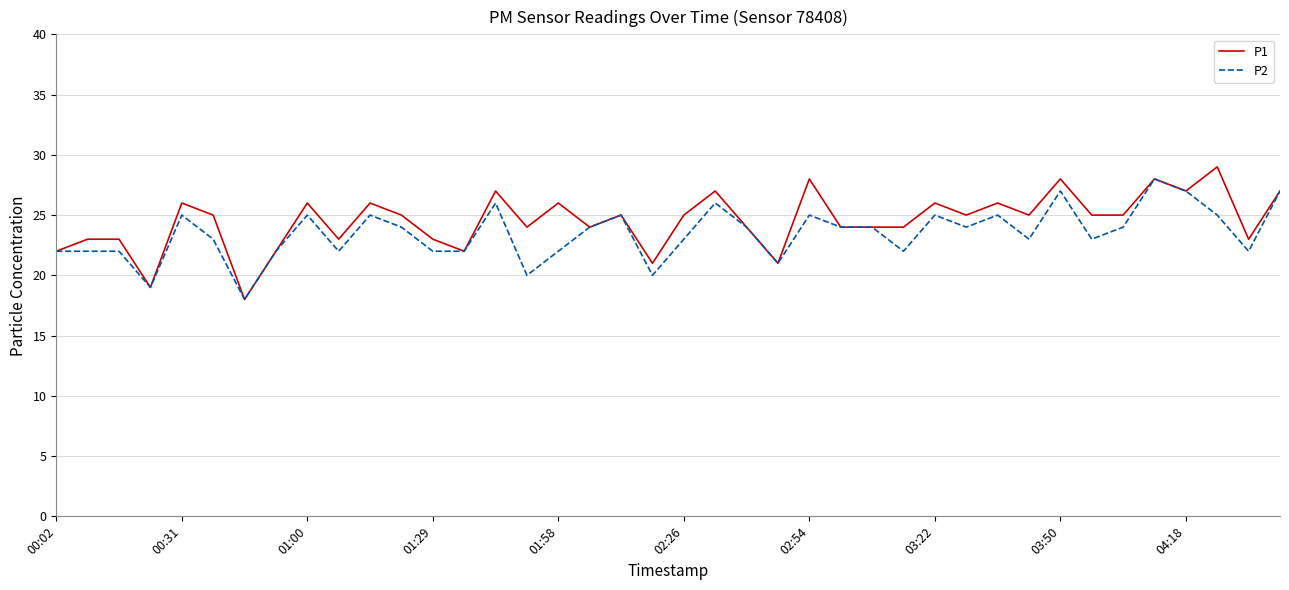

Which series has the largest range (max minus min)?

P1